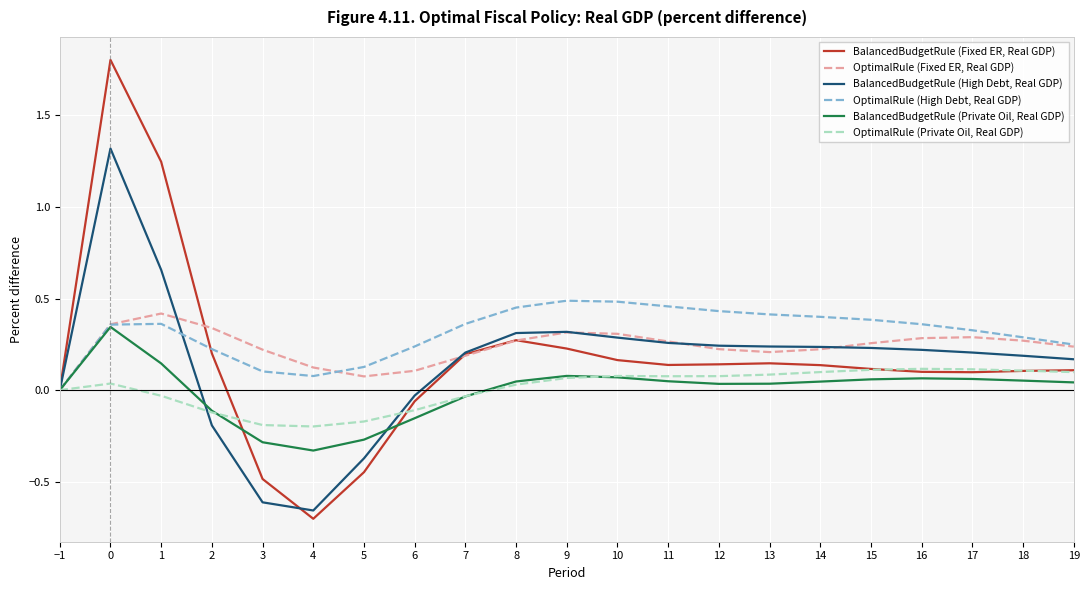

What are all the series names shown in the legend?

BalancedBudgetRule (Fixed ER, Real GDP), OptimalRule (Fixed ER, Real GDP), BalancedBudgetRule (High Debt, Real GDP), OptimalRule (High Debt, Real GDP), BalancedBudgetRule (Private Oil, Real GDP), OptimalRule (Private Oil, Real GDP)